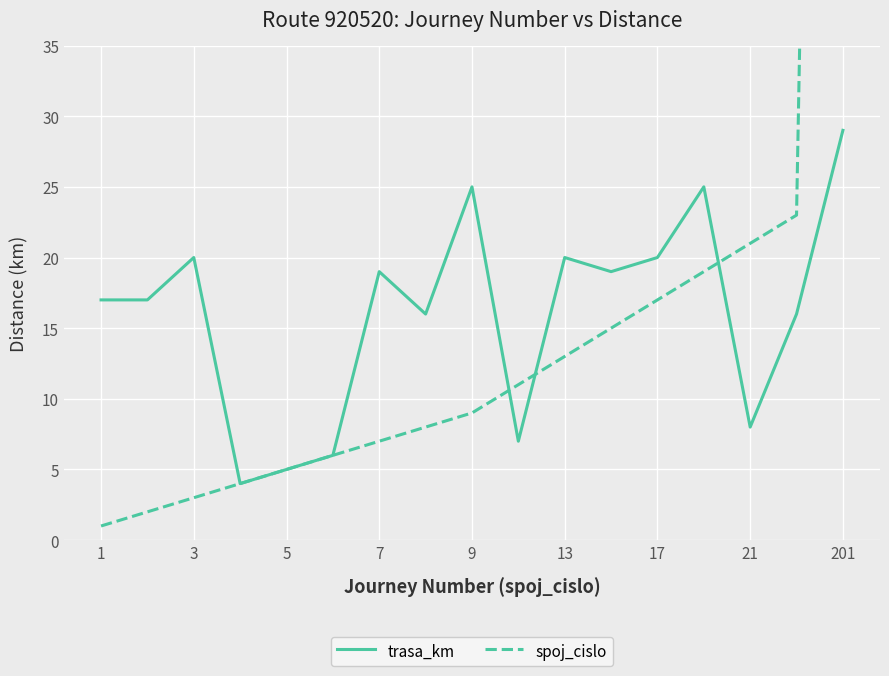

True or false: trasa_km has a value of 9 at 5.

False